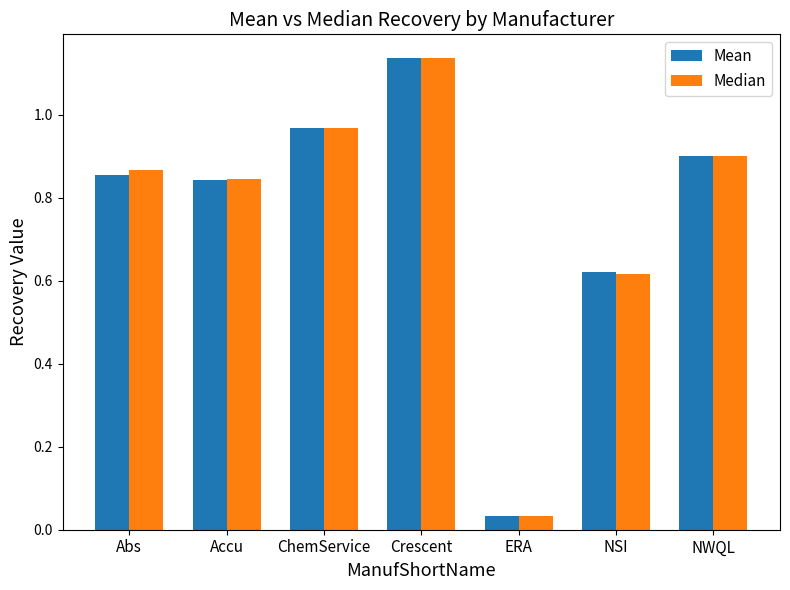

At Abs, list the series in order from largest to smallest.

Median, Mean